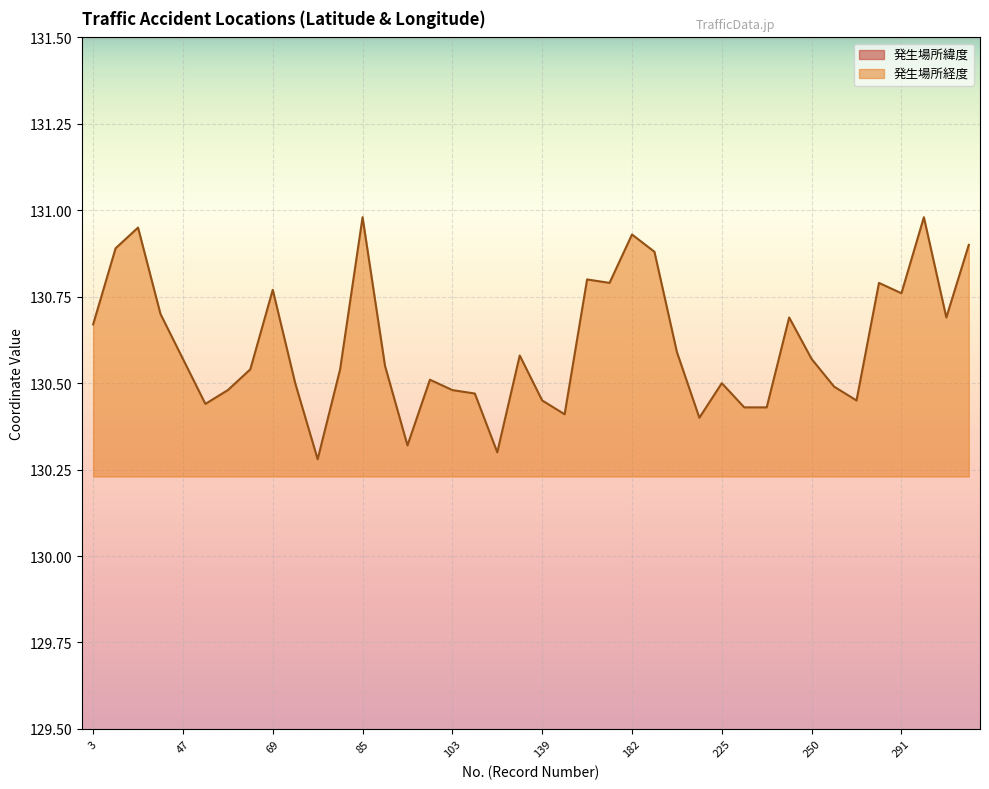

What value does the 発生場所経度 series have at 63?

130.5